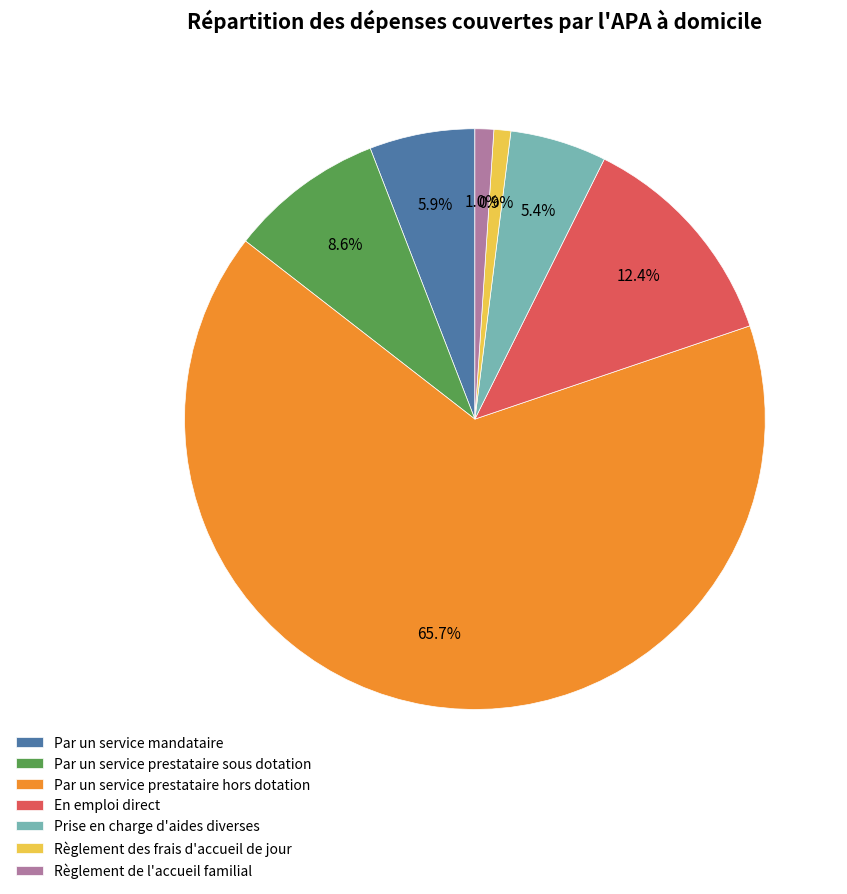

Which slice is the largest?

Par un service prestataire hors dotation